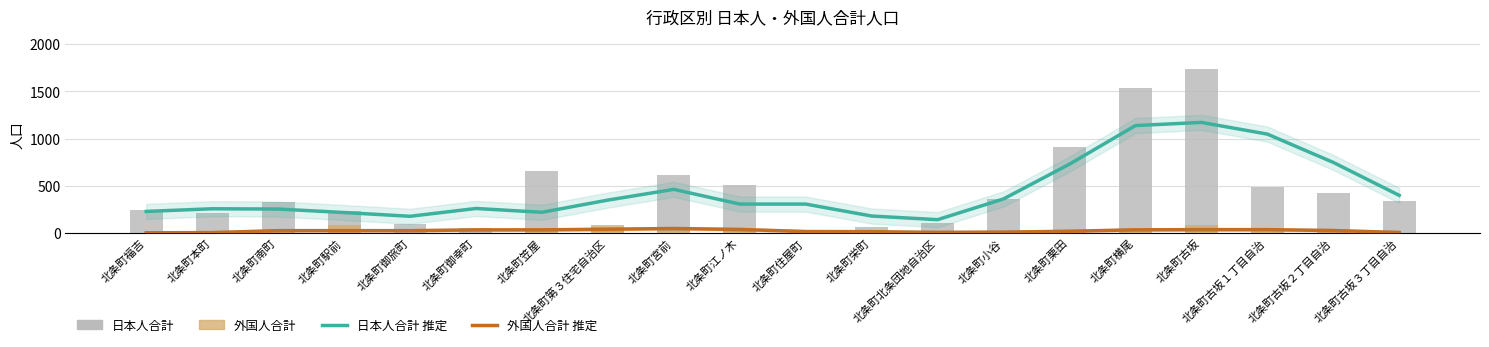

What is the maximum value for 外国人合計?

89.0